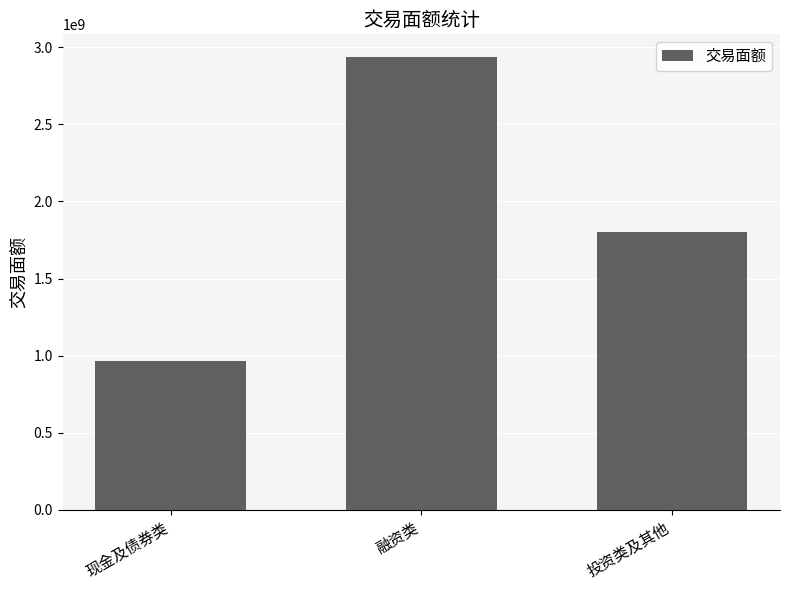

The chart shows a value of 2936603753.9 at 融资类. True or false?

True